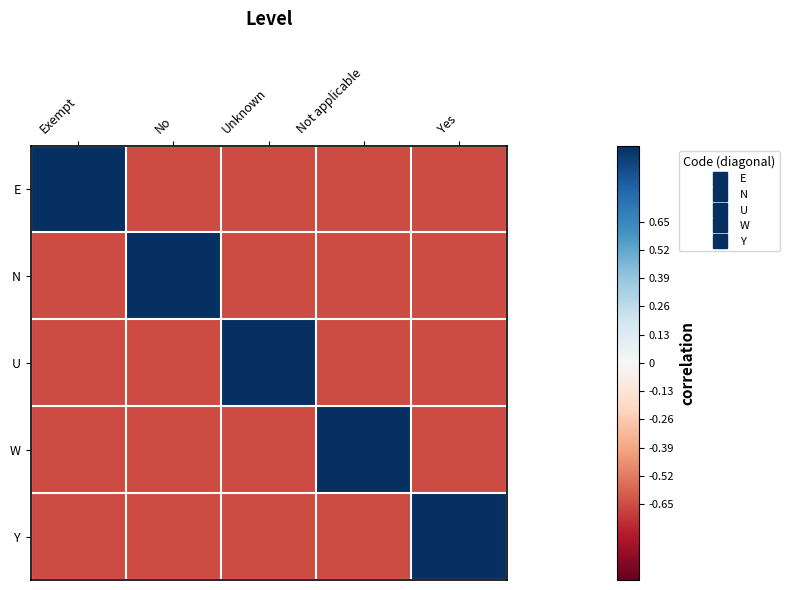

Which series changed the most between Not applicable and Yes?

W